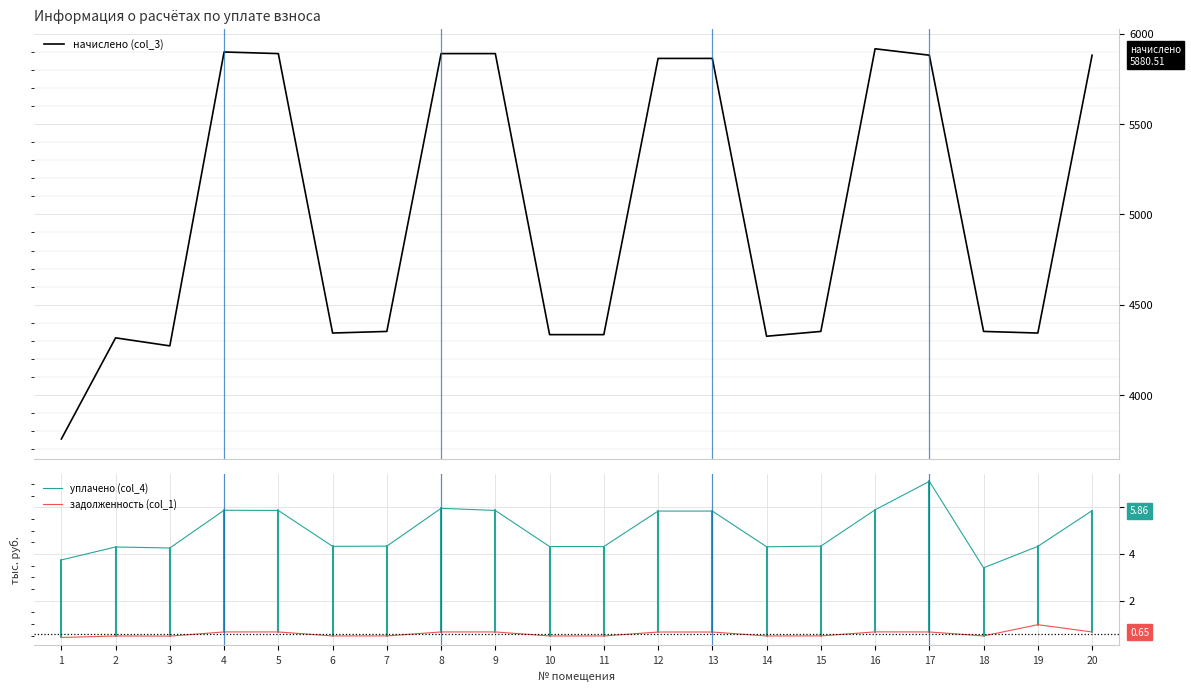

True or false: начислено (col_3) has a value of 5880.5 at 20.

True